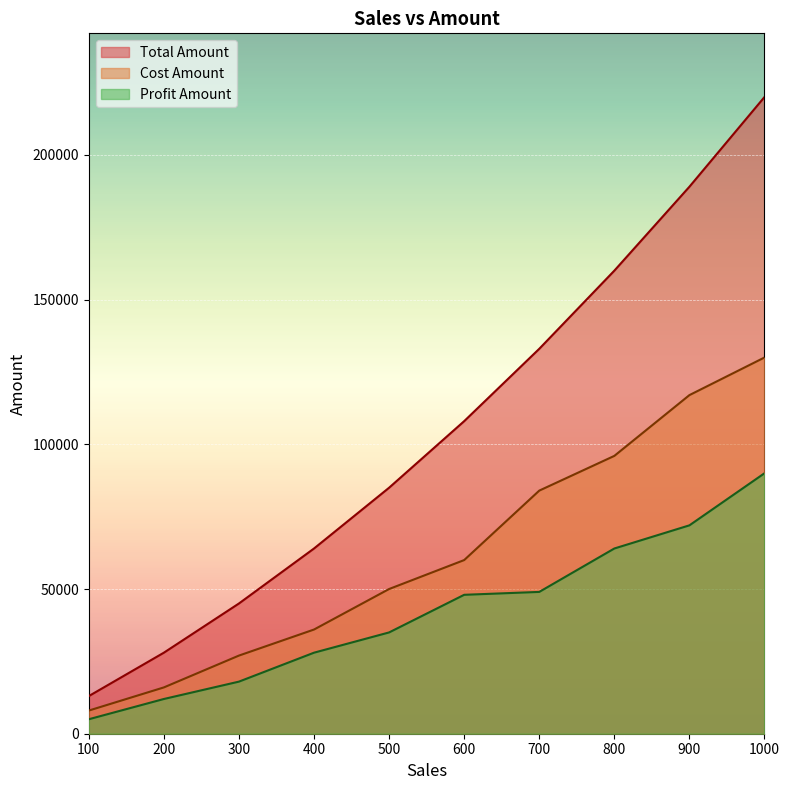

How many categories are shown in the chart?

10